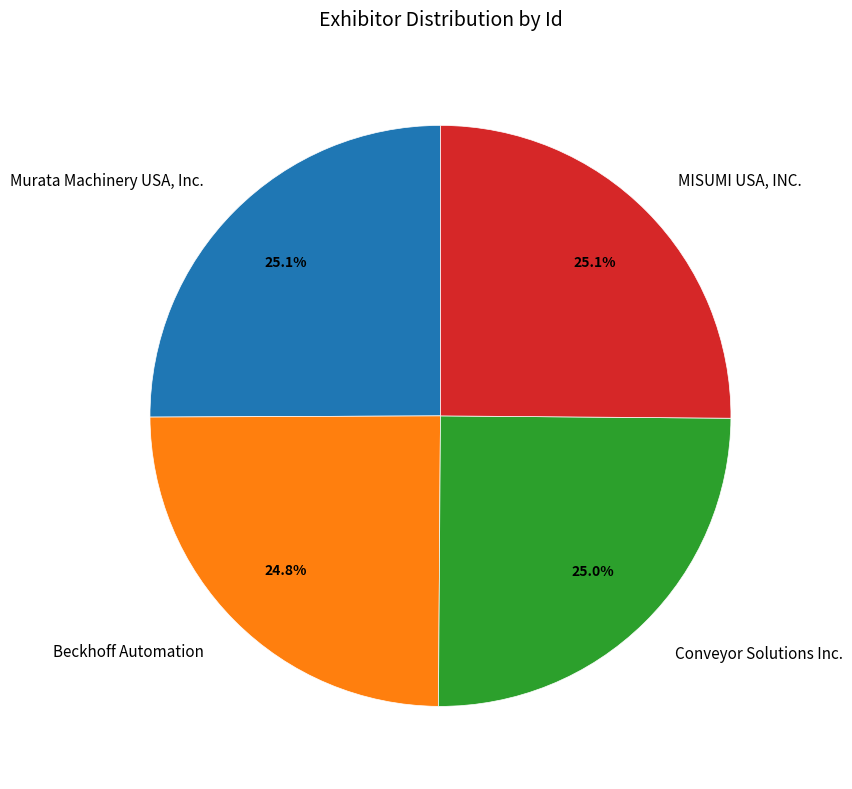

Approximately how many times larger is the value at Beckhoff Automation compared to Conveyor Solutions Inc.?

1.0